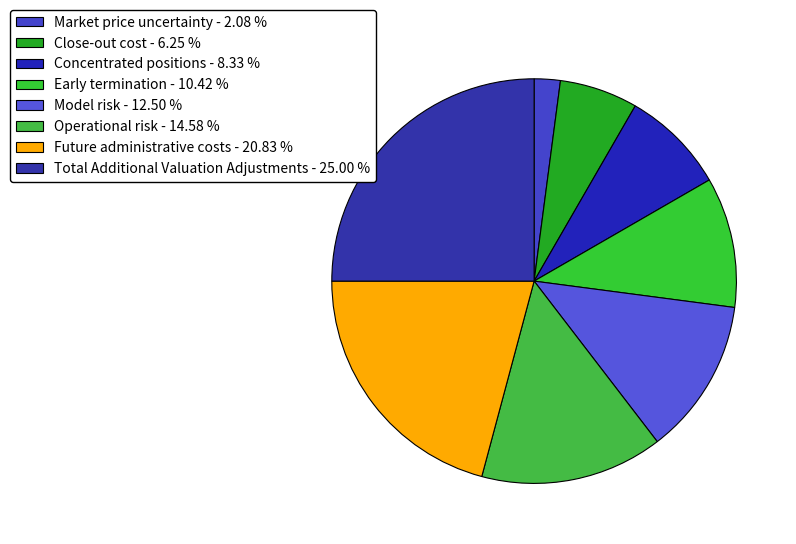

Which slice is the largest?

Total Additional Valuation Adjustments